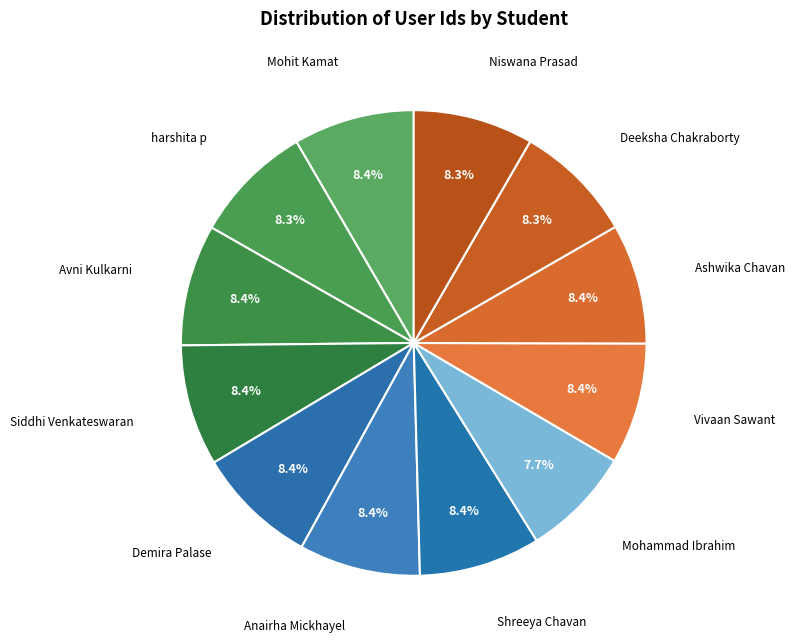

Which category has the smallest portion of the pie?

Mohammad Ibrahim